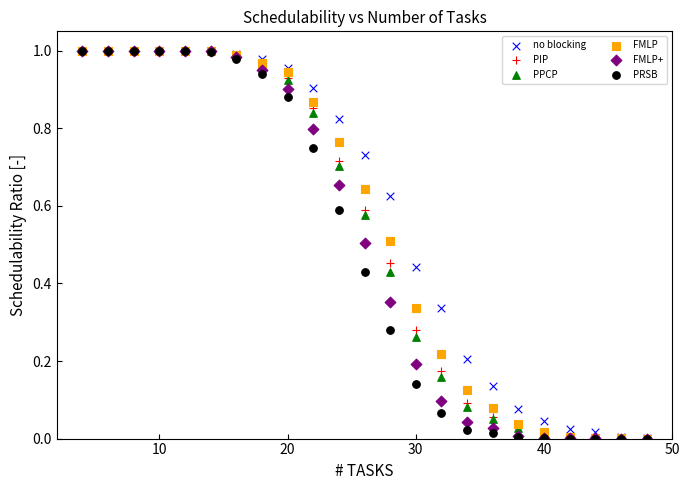

What are all the series names shown in the legend?

no blocking, PIP, PPCP, FMLP, FMLP+, PRSB